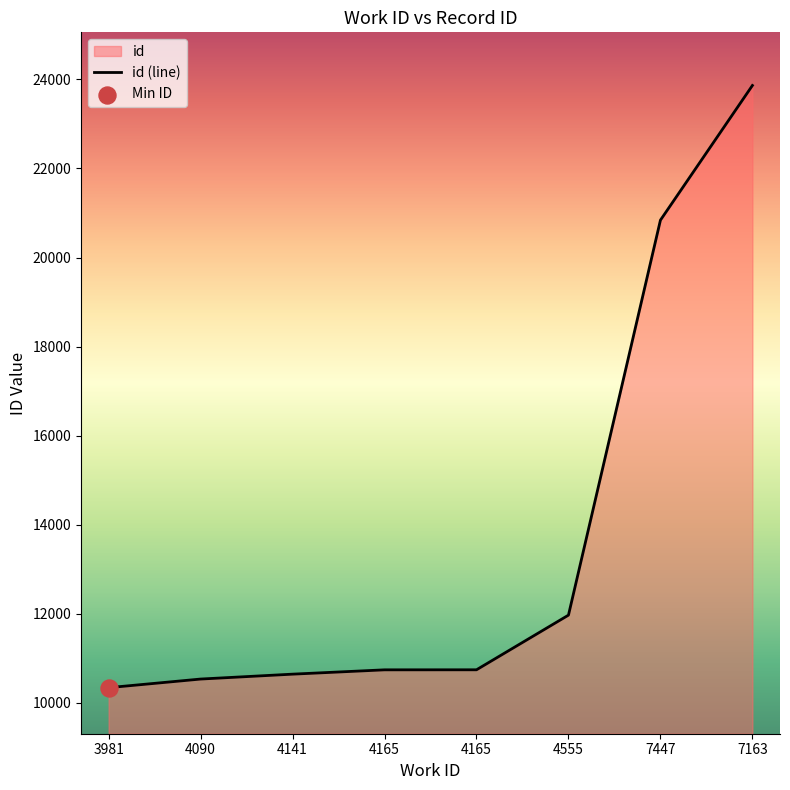

What is the change in value from 4555 to 7163?

+11891